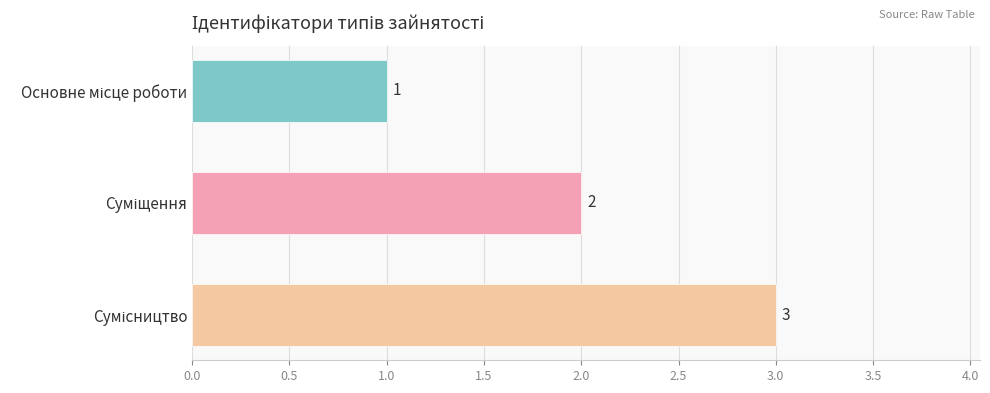

How many series are shown in this chart?

1